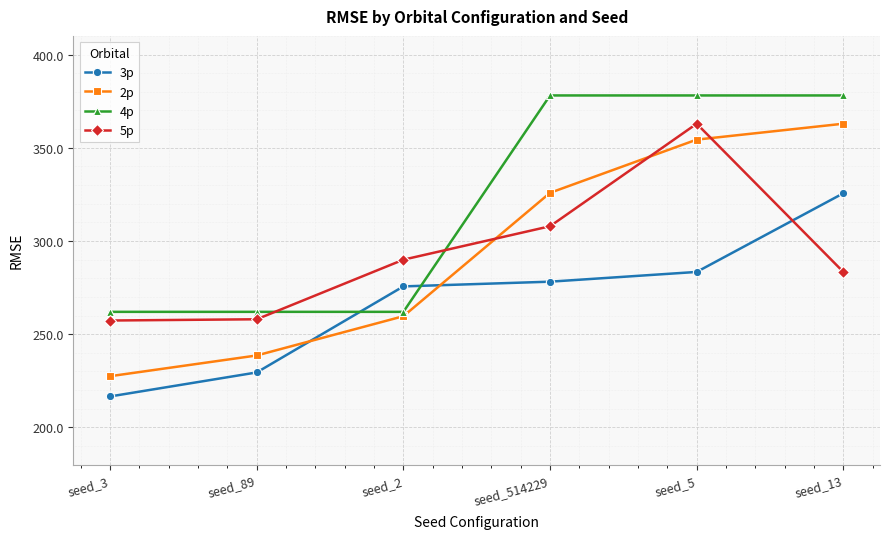

What are all the series names shown in the legend?

3p, 2p, 4p, 5p